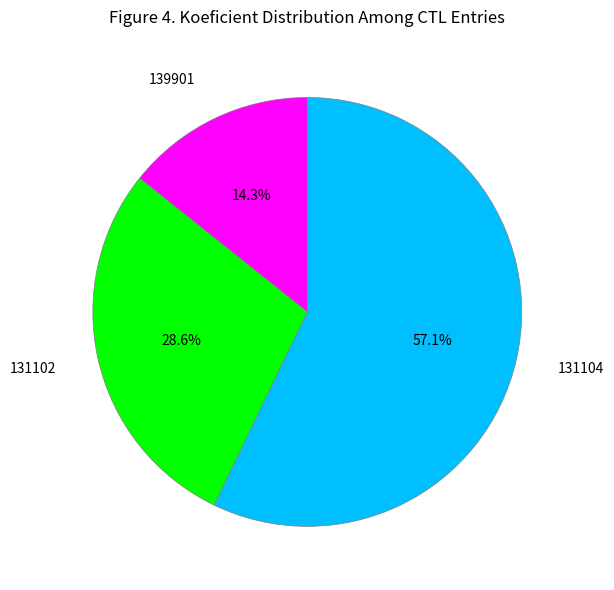

Which category has the biggest portion of the pie?

131104